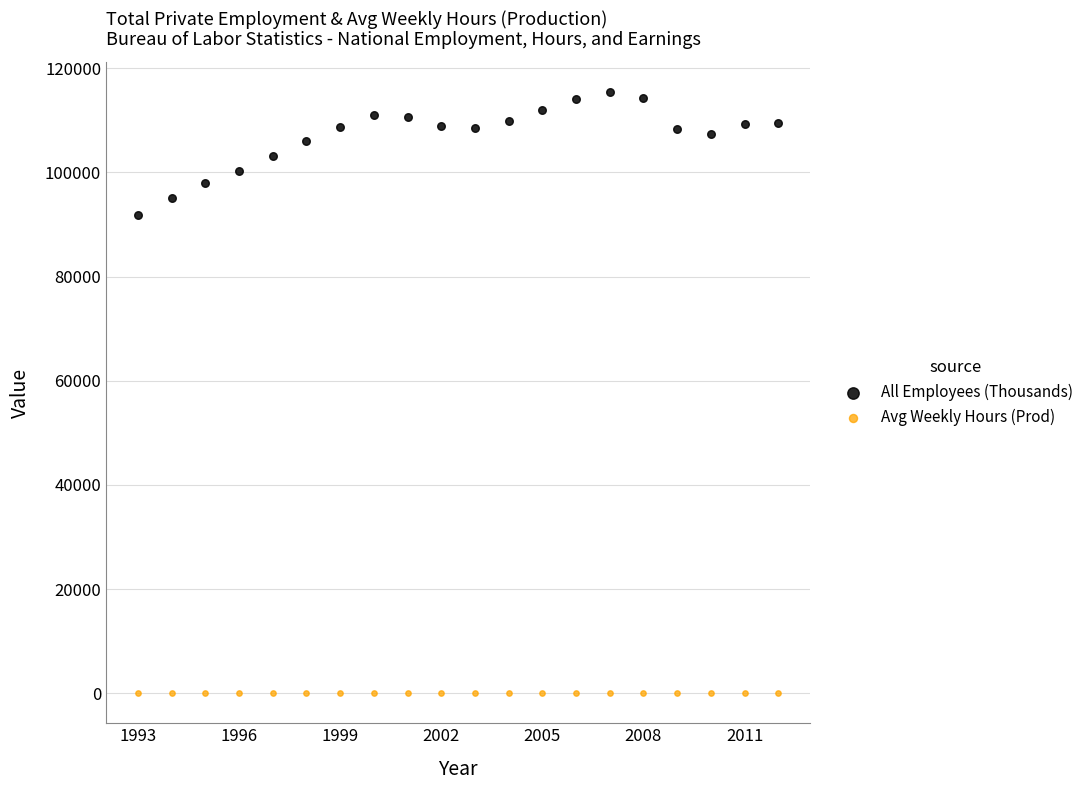

Which series contains the lowest Y value?

Avg Weekly Hours (Prod)